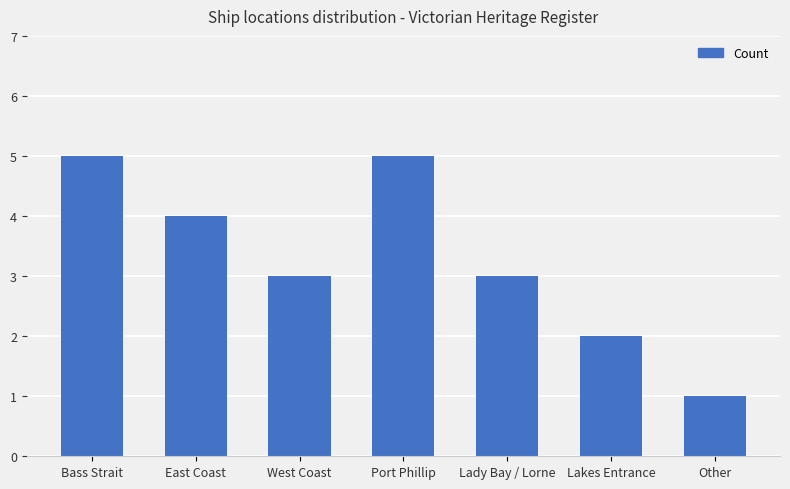

What is the value of the 1st bar from the left?

5